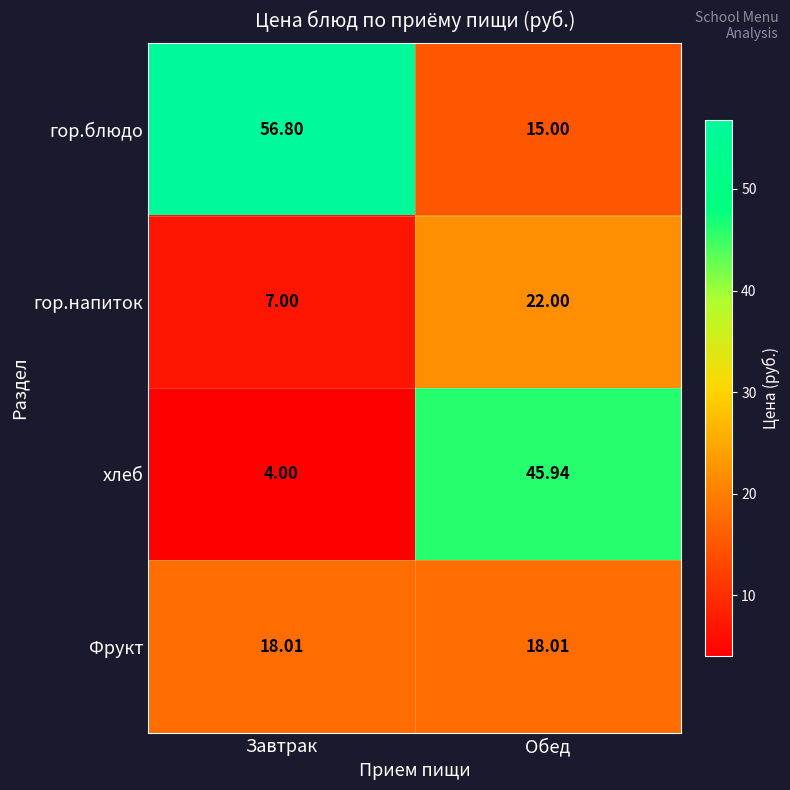

Is the value of Фрукт at Завтрак greater than the value of гор.блюдо at Обед?

Yes